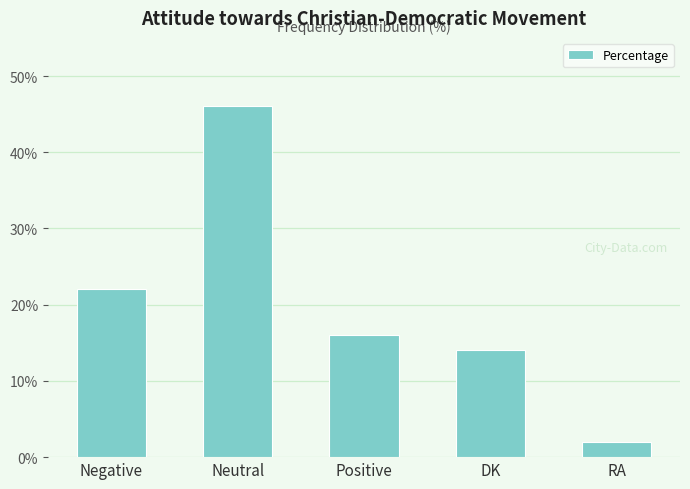

Count the number of data series in this chart.

1